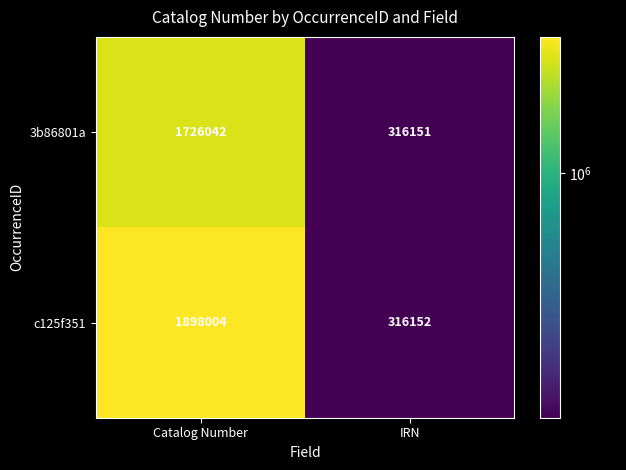

What is the difference between the highest and lowest values at Catalog Number?

171962